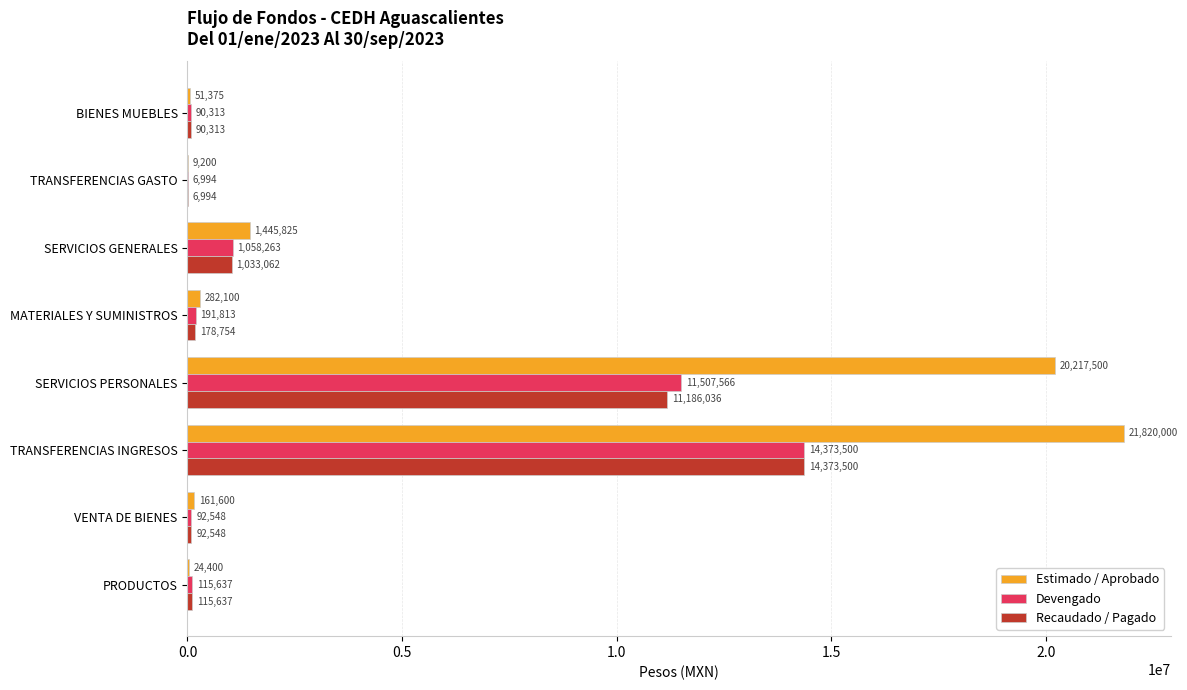

Which category has the highest value across all series?

TRANSFERENCIAS INGRESOS